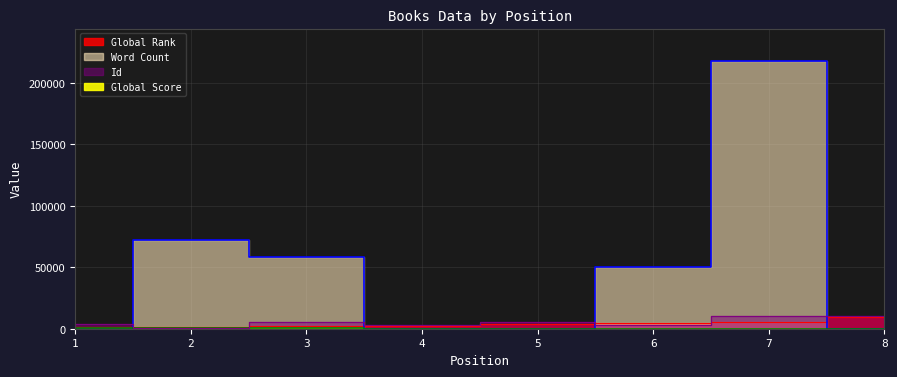

Reading left to right, what are all the values shown in this chart?

Global Rank: 1380	1775	2002	2196	3805	4802	5138	9452
Word Count: 0	72000	58000	0	0	50000	218000	0
Global Score: 276	218	190	169	102	88	80	27
Id: 3893	630	5683	2650	5721	3270	10628	10240